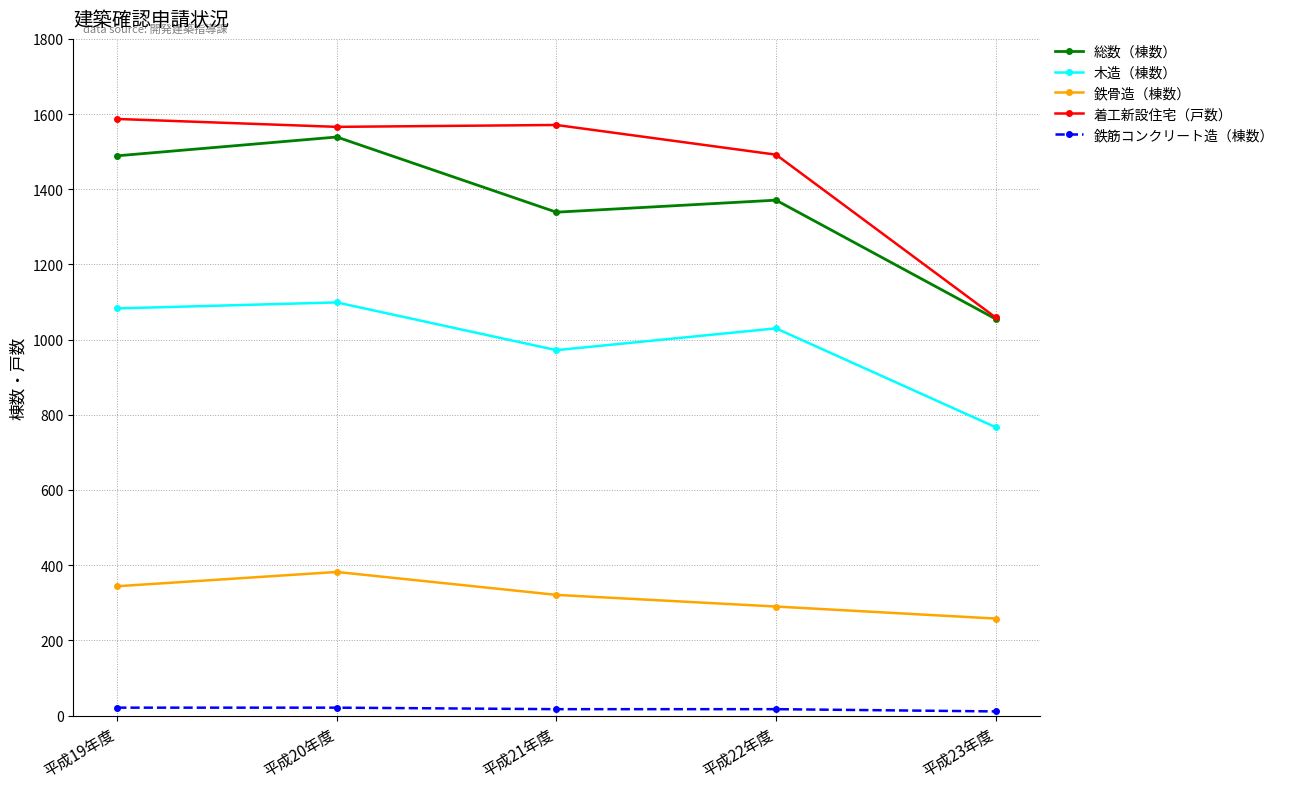

Which series has the largest range (max minus min)?

着工新設住宅（戸数）